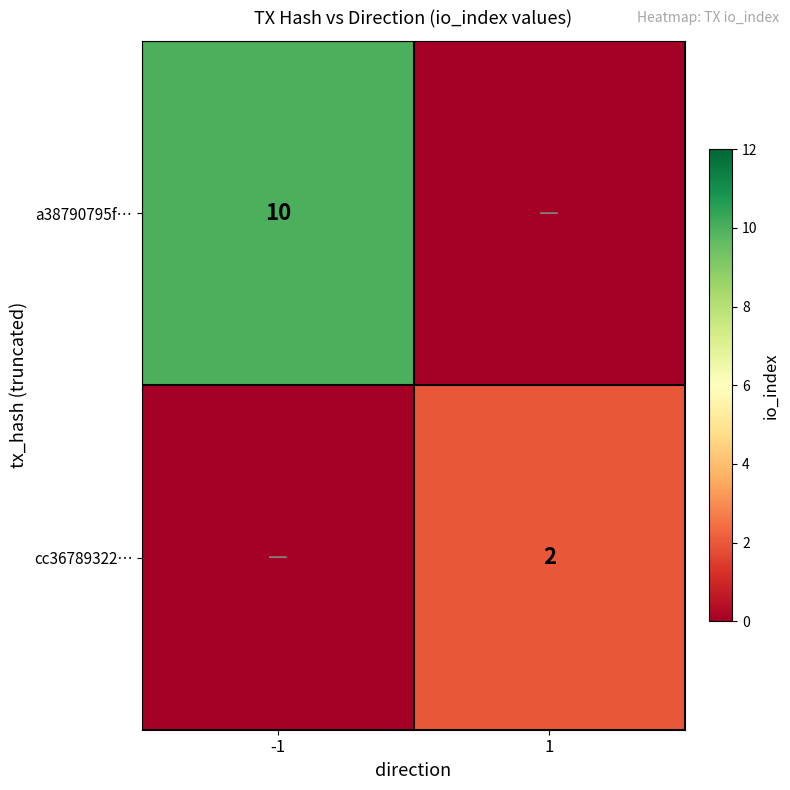

Is the value of cc36789322… at 1 greater than the value of a38790795f… at -1?

No